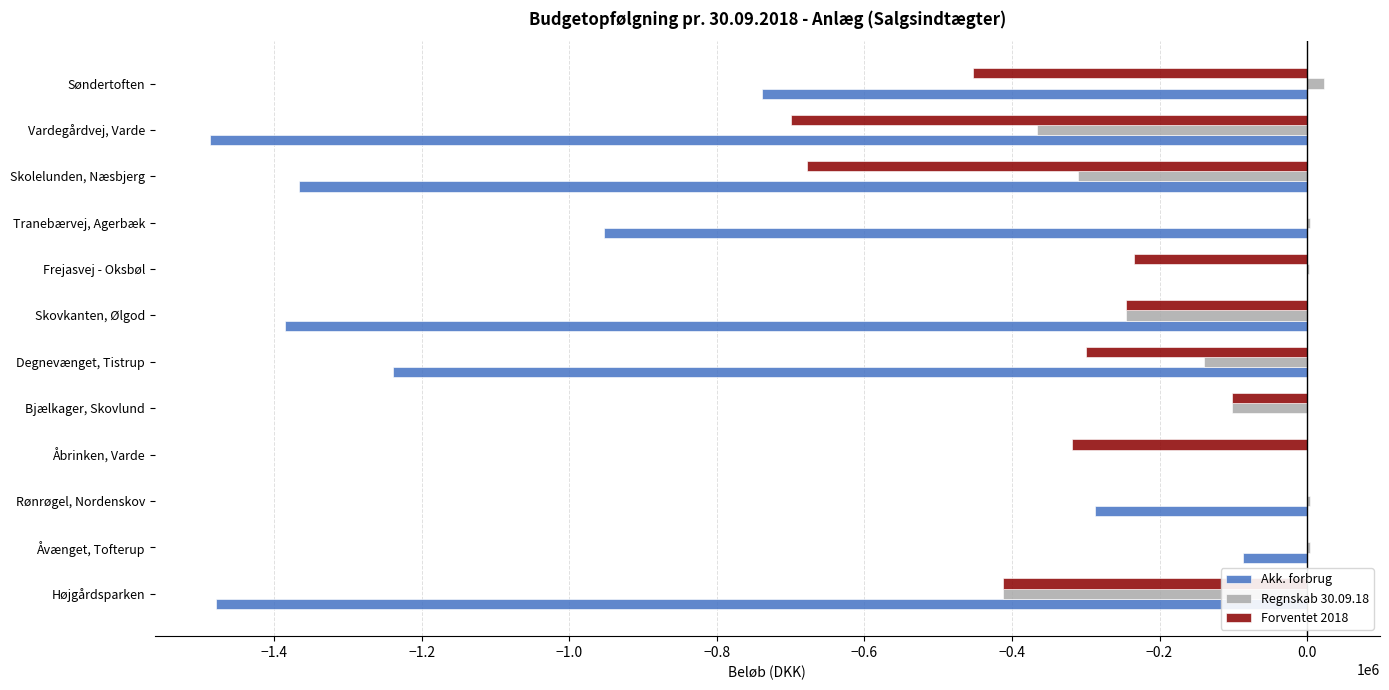

What is the approximate value of Akk. forbrug at Højgårdsparken?

-1478417.6